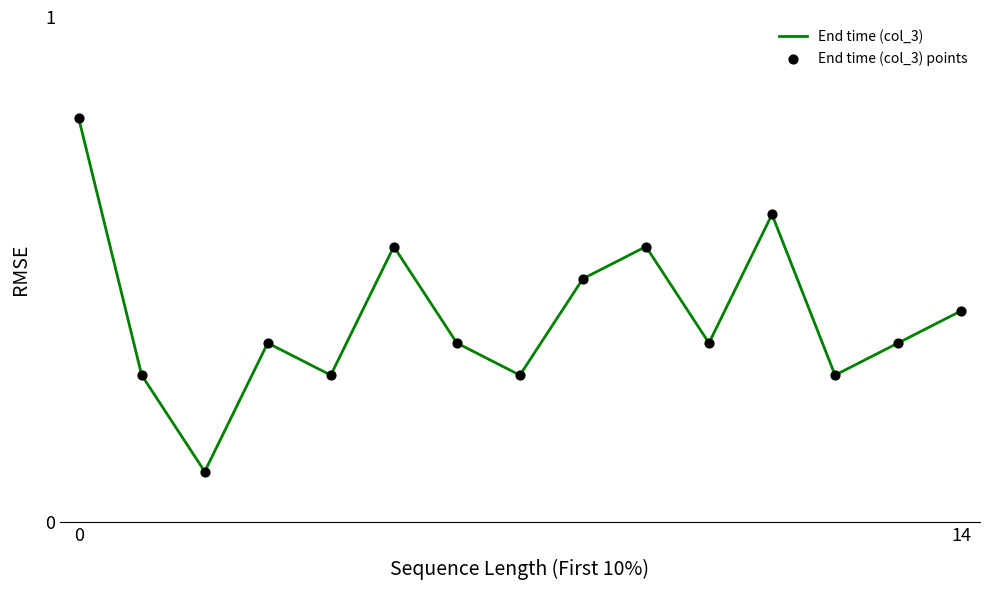

What is the maximum value shown in the chart?

0.8